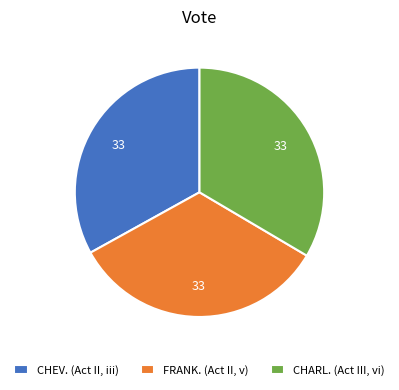

What is the ratio of the value at CHEV. (Act II, iii) to the value at FRANK. (Act II, v)?

1.0